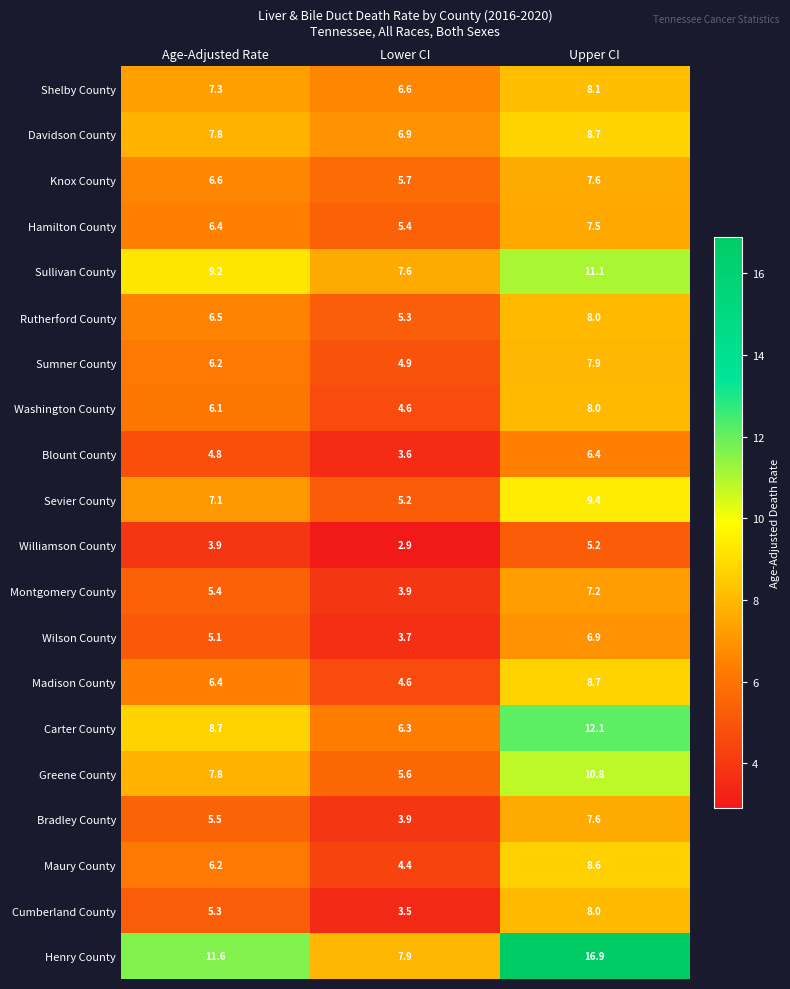

Is it true that Blount County equals 6.4 at Upper CI?

True